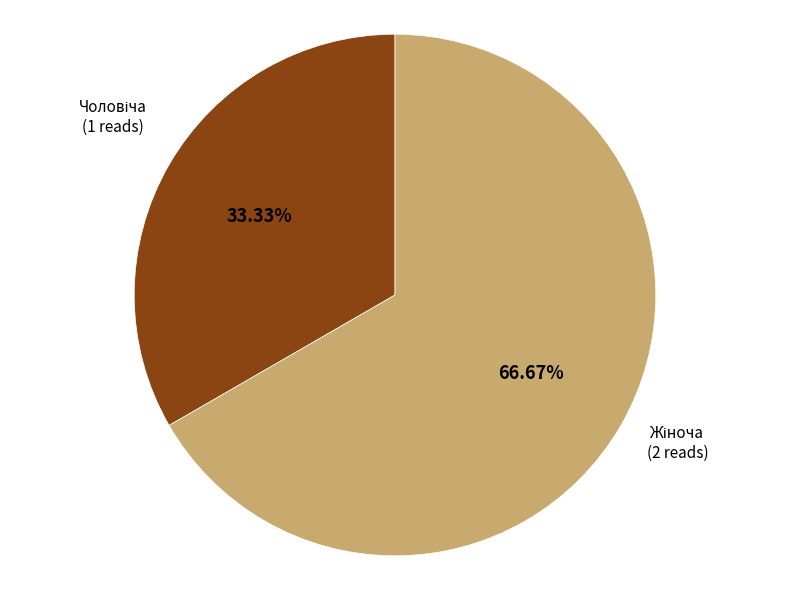

Is there a majority slice in this chart?

Yes